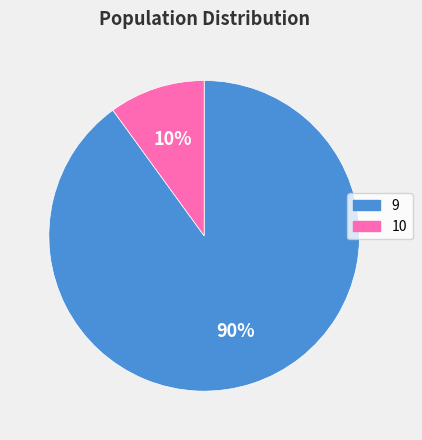

Is it true that 9 is 99% of the pie?

False